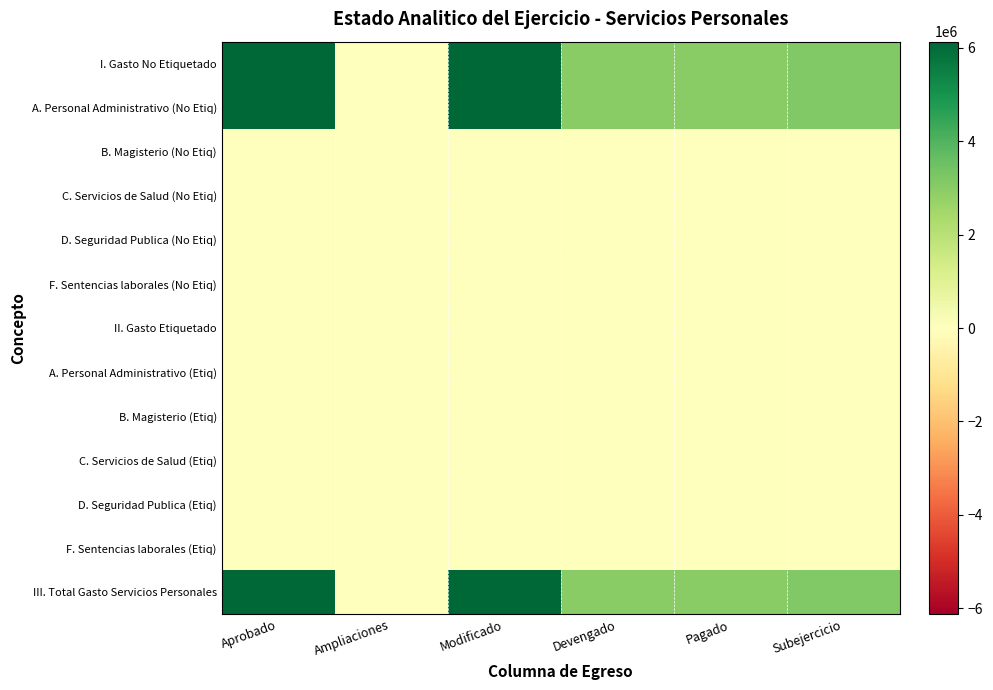

Reading left to right, transcribe all the data shown in this chart.

I. Gasto No Etiquetado: Aprobado=6135358.2	Ampliaciones=0.0	Modificado=6135358.2	Devengado=3007066.7	Pagado=3007066.7	Subejercicio=3128291.5
A. Personal Administrativo (No Etiq): Aprobado=6135358.2	Ampliaciones=0.0	Modificado=6135358.2	Devengado=3007066.7	Pagado=3007066.7	Subejercicio=3128291.5
B. Magisterio (No Etiq): Aprobado=0.0	Ampliaciones=0.0	Modificado=0.0	Devengado=0.0	Pagado=0.0	Subejercicio=0.0
C. Servicios de Salud (No Etiq): Aprobado=0.0	Ampliaciones=0.0	Modificado=0.0	Devengado=0.0	Pagado=0.0	Subejercicio=0.0
D. Seguridad Publica (No Etiq): Aprobado=0.0	Ampliaciones=0.0	Modificado=0.0	Devengado=0.0	Pagado=0.0	Subejercicio=0.0
F. Sentencias laborales (No Etiq): Aprobado=0.0	Ampliaciones=0.0	Modificado=0.0	Devengado=0.0	Pagado=0.0	Subejercicio=0.0
II. Gasto Etiquetado: Aprobado=0.0	Ampliaciones=0.0	Modificado=0.0	Devengado=0.0	Pagado=0.0	Subejercicio=0.0
A. Personal Administrativo (Etiq): Aprobado=0.0	Ampliaciones=0.0	Modificado=0.0	Devengado=0.0	Pagado=0.0	Subejercicio=0.0
B. Magisterio (Etiq): Aprobado=0.0	Ampliaciones=0.0	Modificado=0.0	Devengado=0.0	Pagado=0.0	Subejercicio=0.0
C. Servicios de Salud (Etiq): Aprobado=0.0	Ampliaciones=0.0	Modificado=0.0	Devengado=0.0	Pagado=0.0	Subejercicio=0.0
D. Seguridad Publica (Etiq): Aprobado=0.0	Ampliaciones=0.0	Modificado=0.0	Devengado=0.0	Pagado=0.0	Subejercicio=0.0
F. Sentencias laborales (Etiq): Aprobado=0.0	Ampliaciones=0.0	Modificado=0.0	Devengado=0.0	Pagado=0.0	Subejercicio=0.0
III. Total Gasto Servicios Personales: Aprobado=6135358.2	Ampliaciones=0.0	Modificado=6135358.2	Devengado=3007066.7	Pagado=3007066.7	Subejercicio=3128291.5